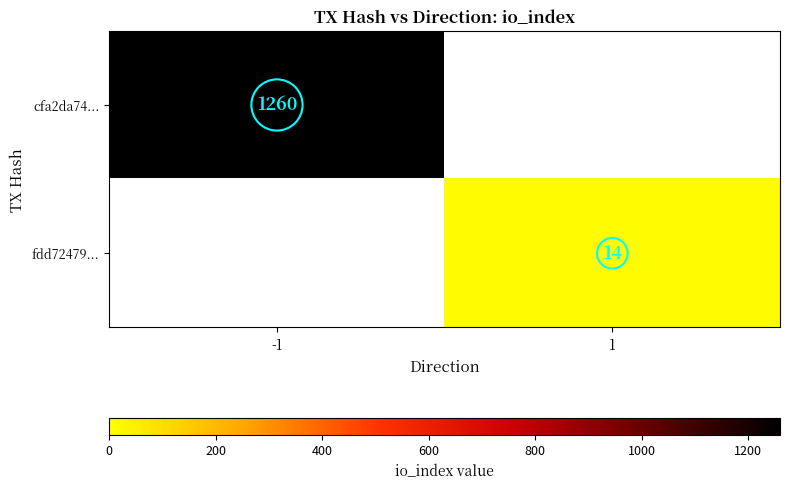

Which category has the highest value across all series?

-1